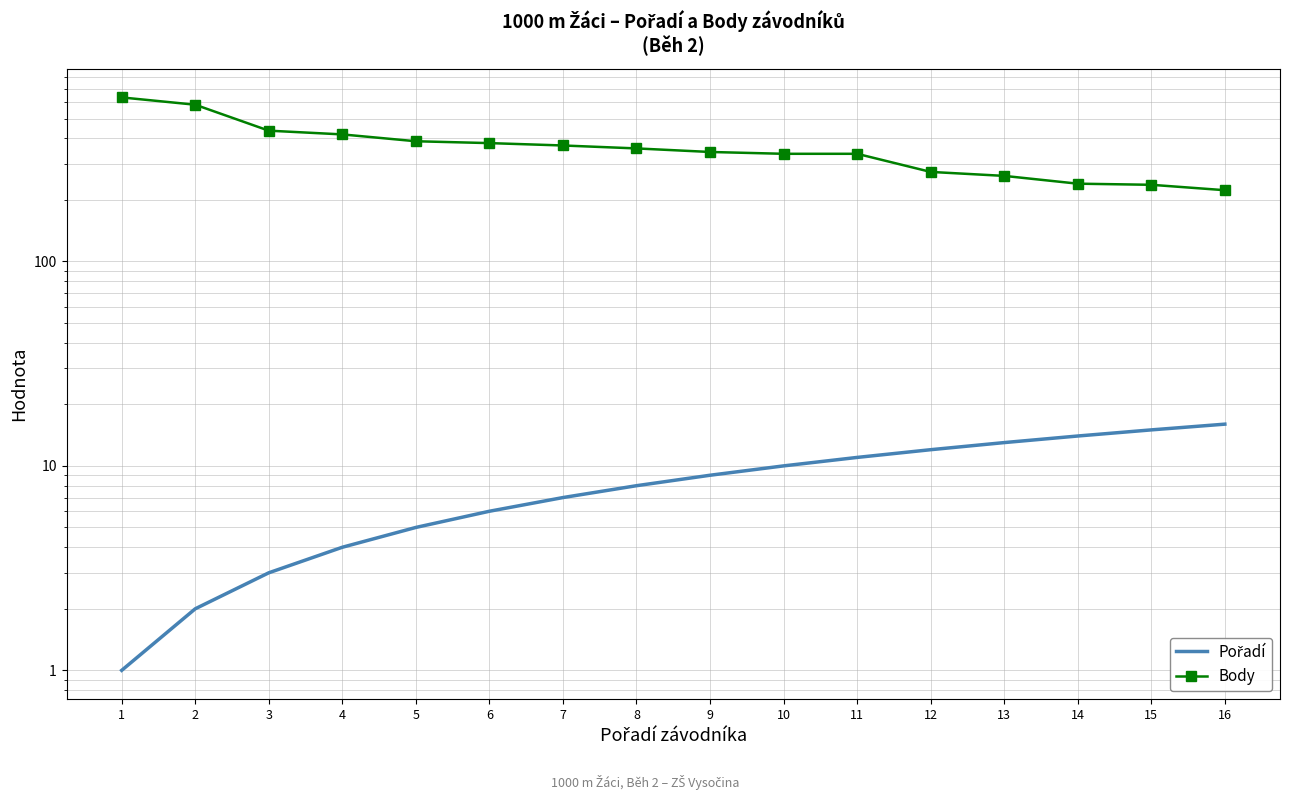

How many data points does each series have?

16